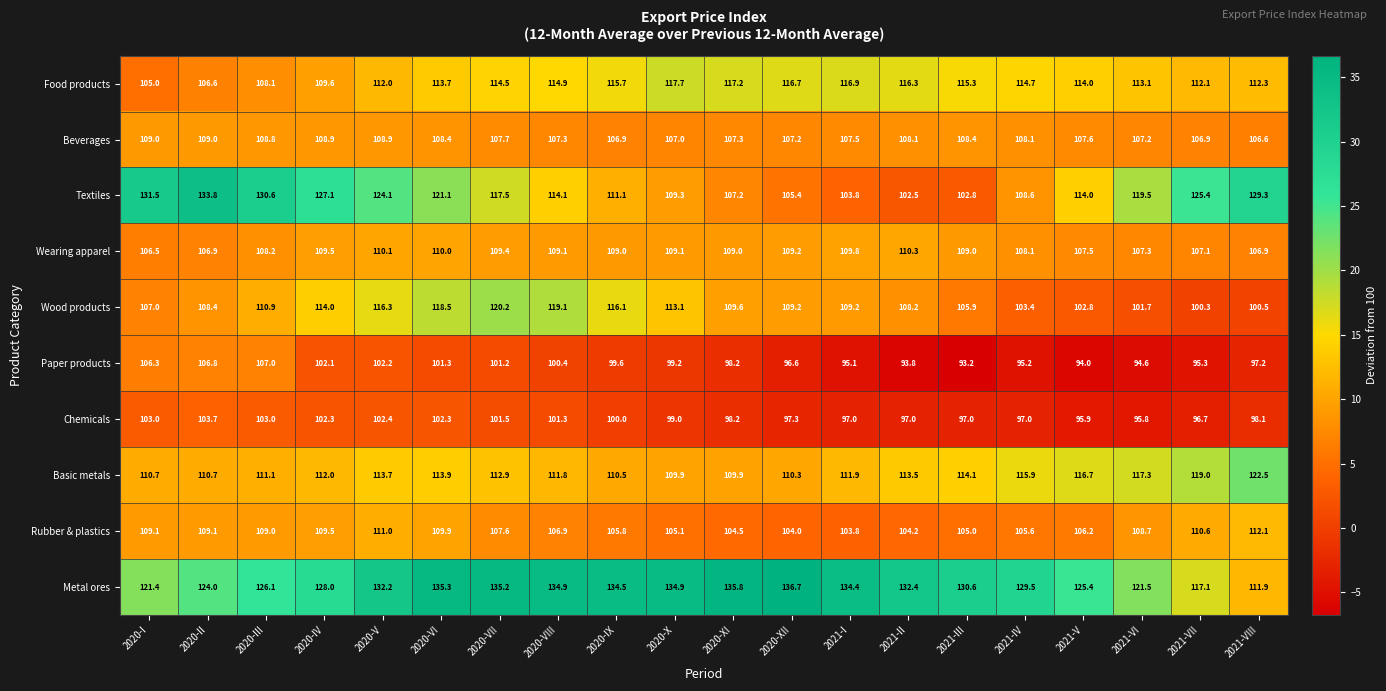

What is the difference between the highest and lowest values at 2020-I?

28.5